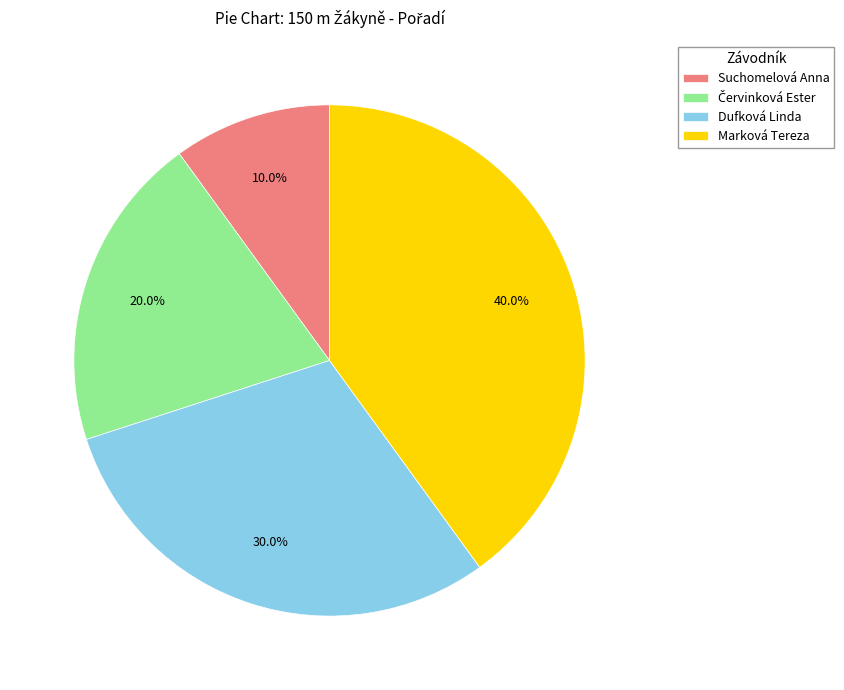

What is the ratio of the value at Marková Tereza to the value at Dufková Linda?

1.3